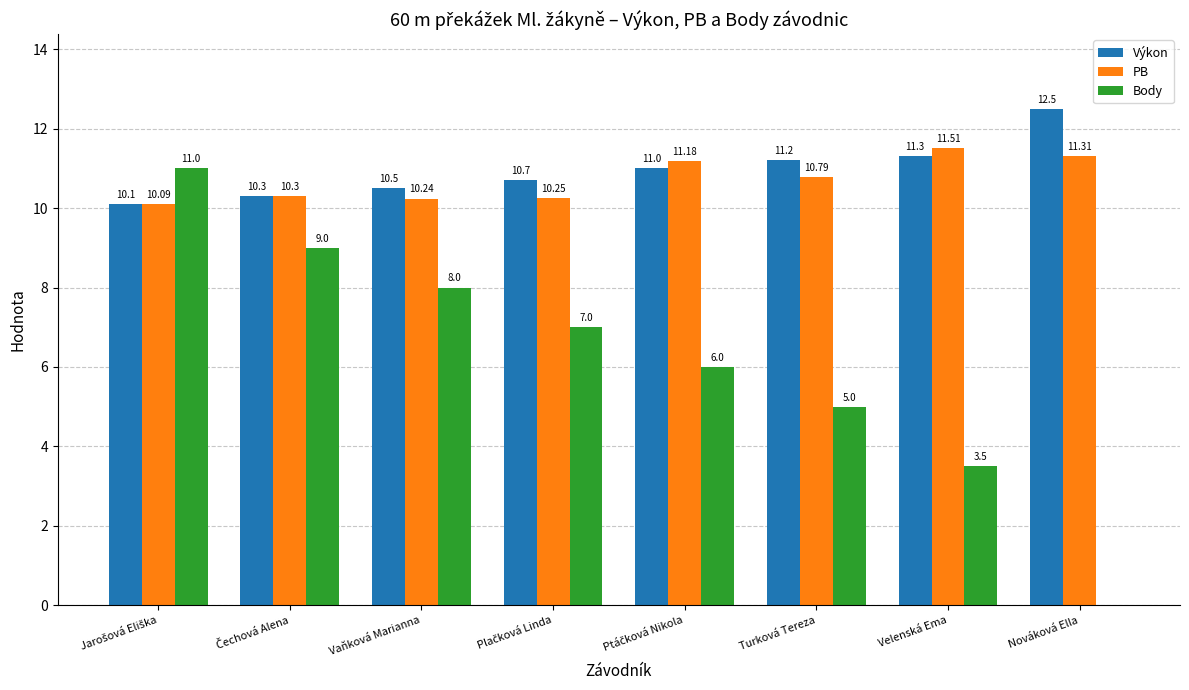

Which series has the widest spread of values?

Body